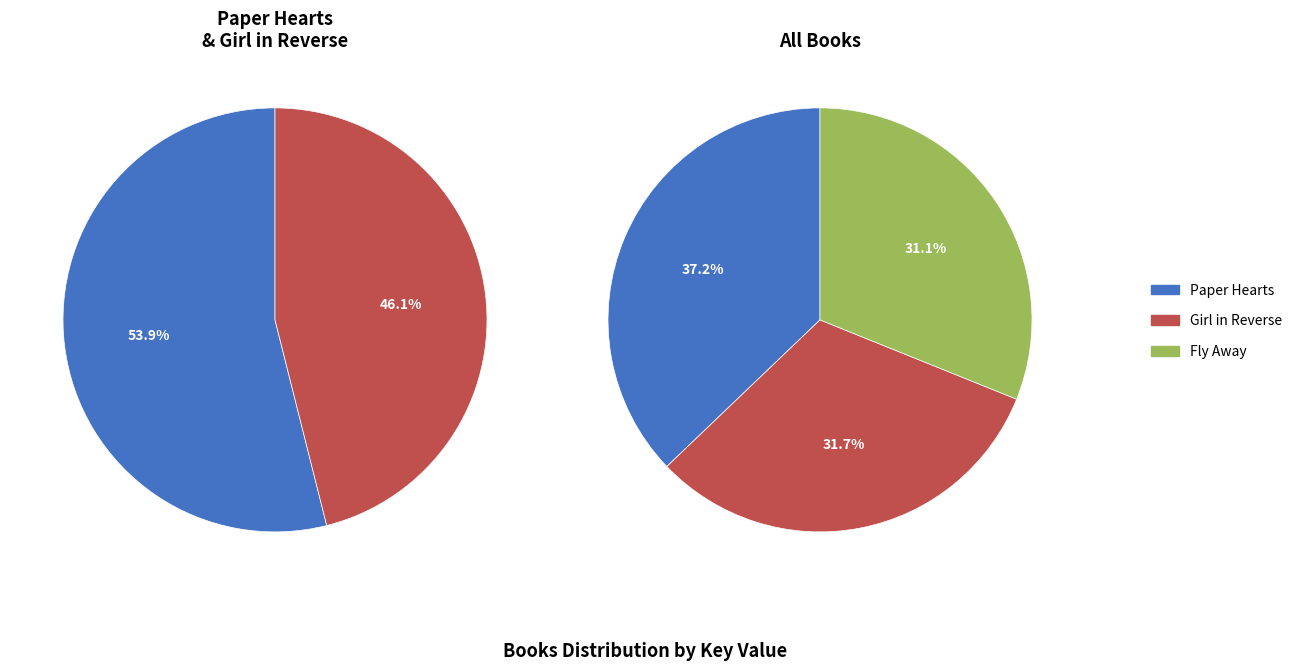

Rank the categories by value from highest to lowest.

Paper Hearts, Girl in Reverse, Fly Away